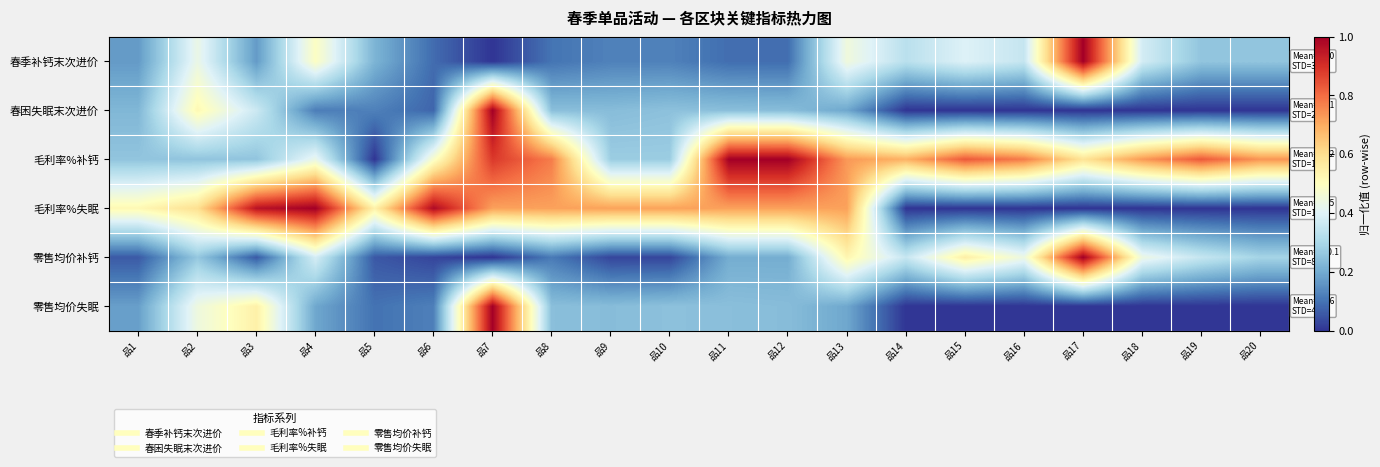

What is the difference between the highest and lowest values at 品11?

0.9